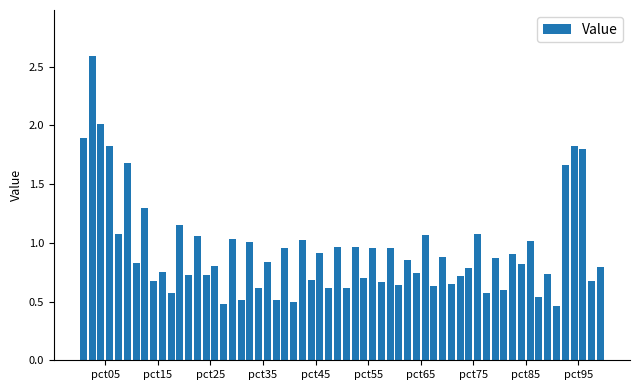

What is the difference between the second highest and minimum values?

1.5